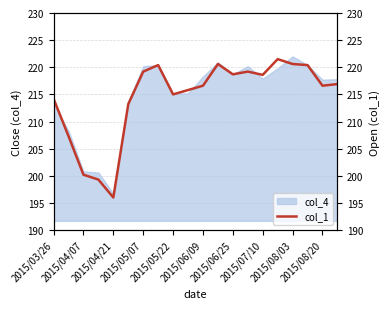

The chart shows a value of 141.4 at 2015/08/20. True or false?

False